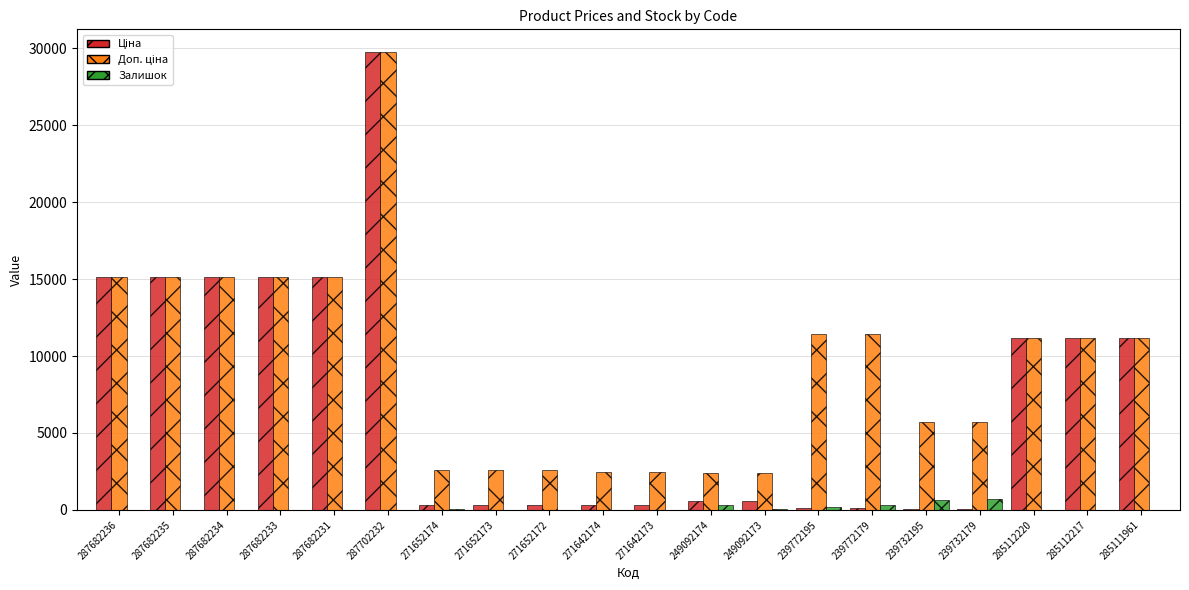

At which category is the sum across all series the highest?

287702232